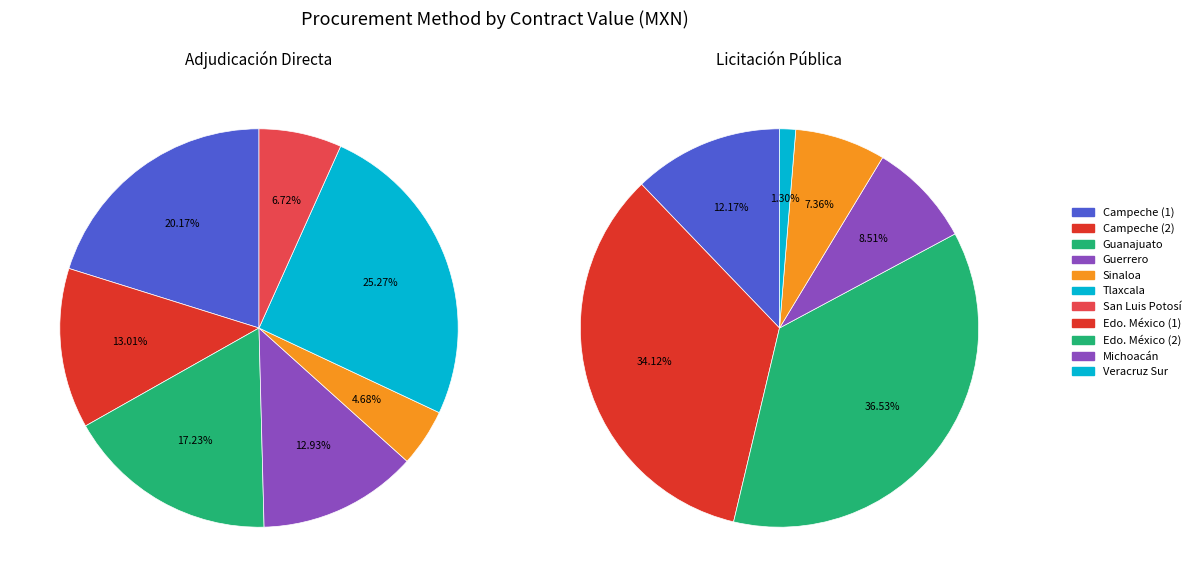

To the nearest percent, what is the average slice percentage?

14%